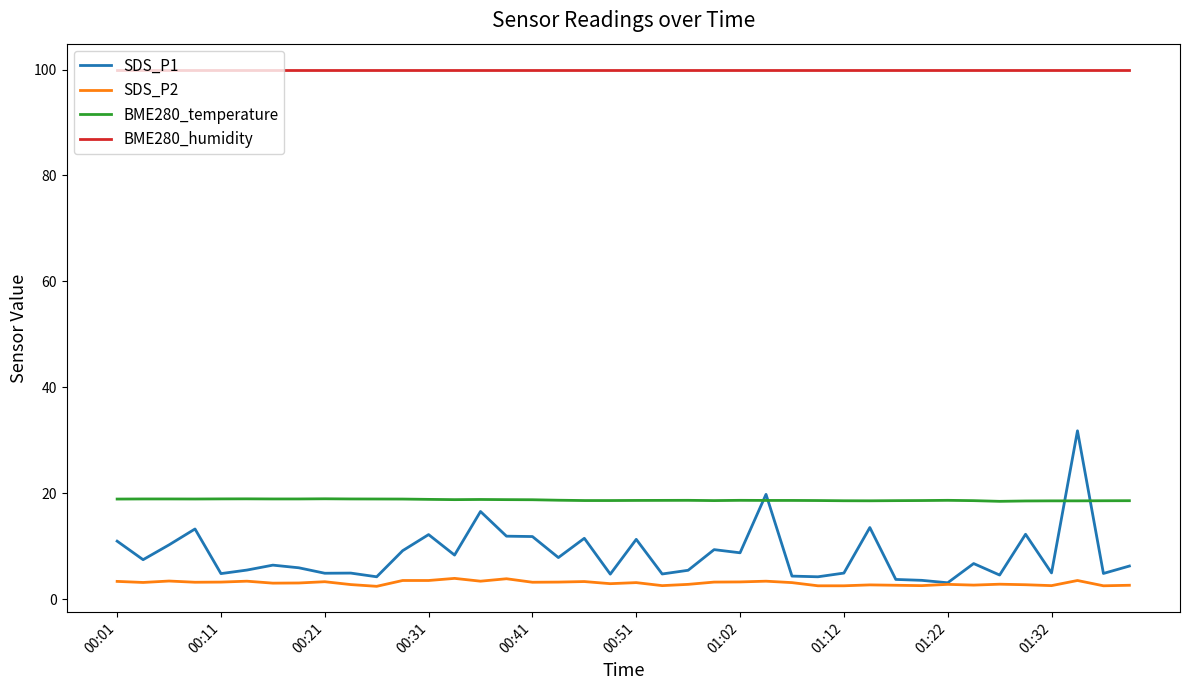

What is the maximum value shown in the chart?

100.0